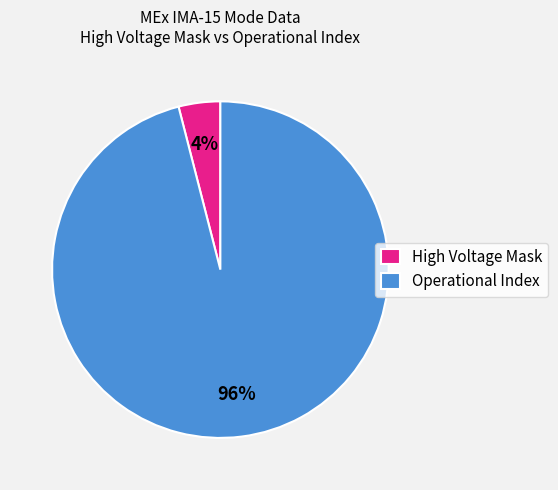

Combined, do Operational Index and High Voltage Mask account for over 50%?

Yes